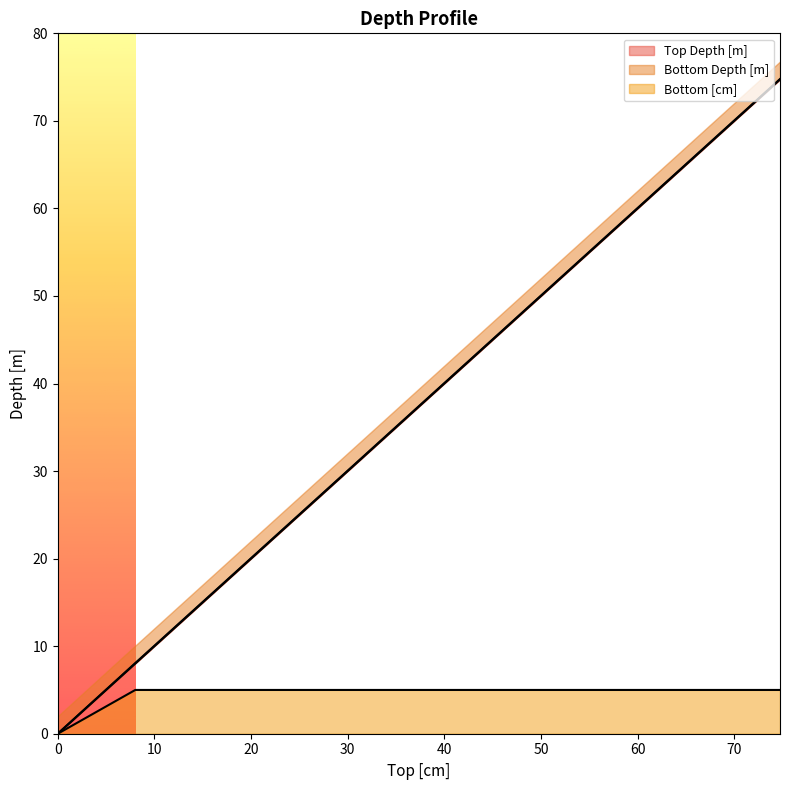

The Bottom Depth [m] series shows 55.7 at 55.67. True or false?

True